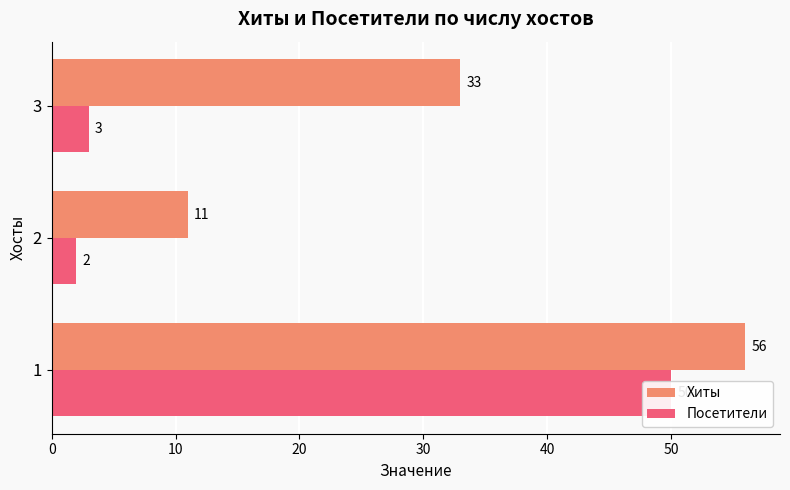

True or false: Посетители has a value of 3 at 3.

True